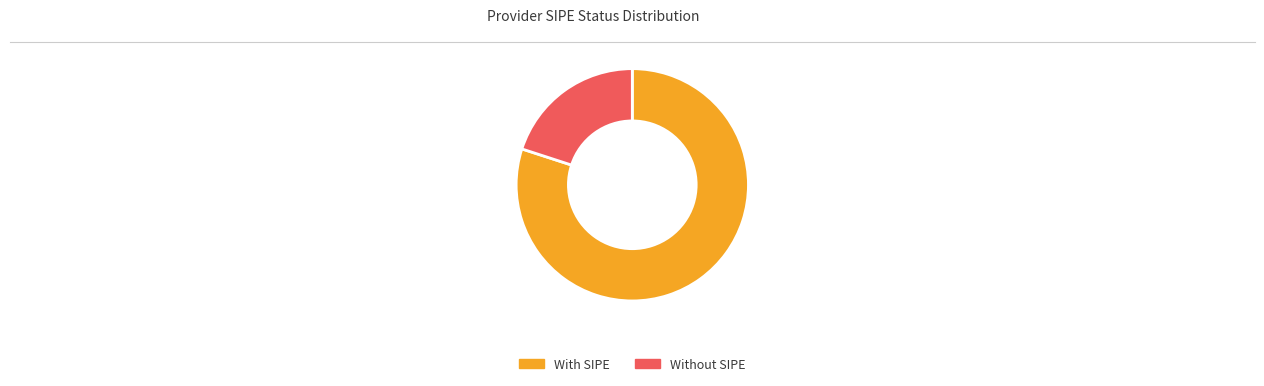

Do With SIPE and Without SIPE together represent more than half of the pie?

Yes